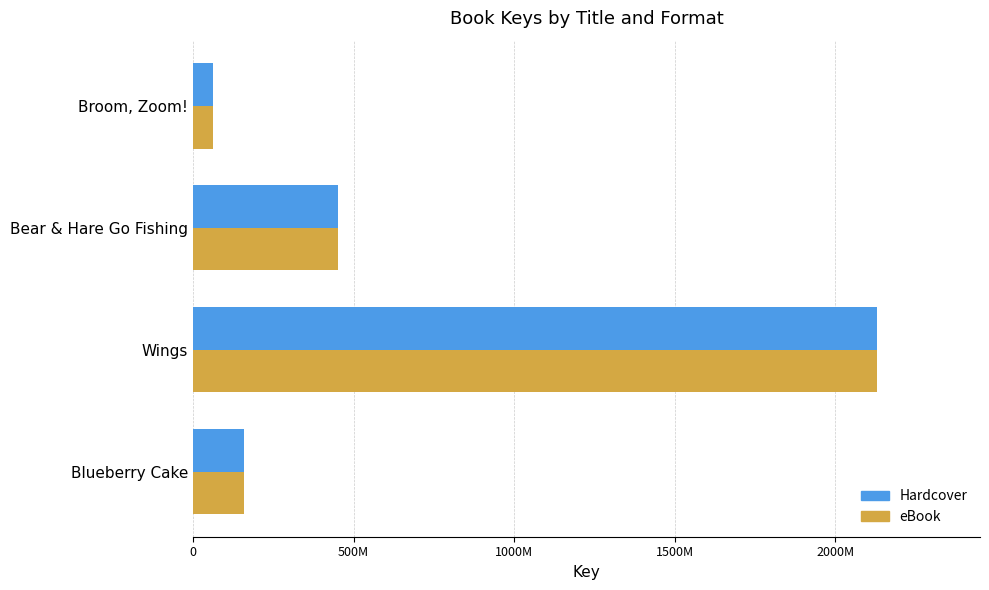

What are all the series names shown in the legend?

Hardcover, eBook